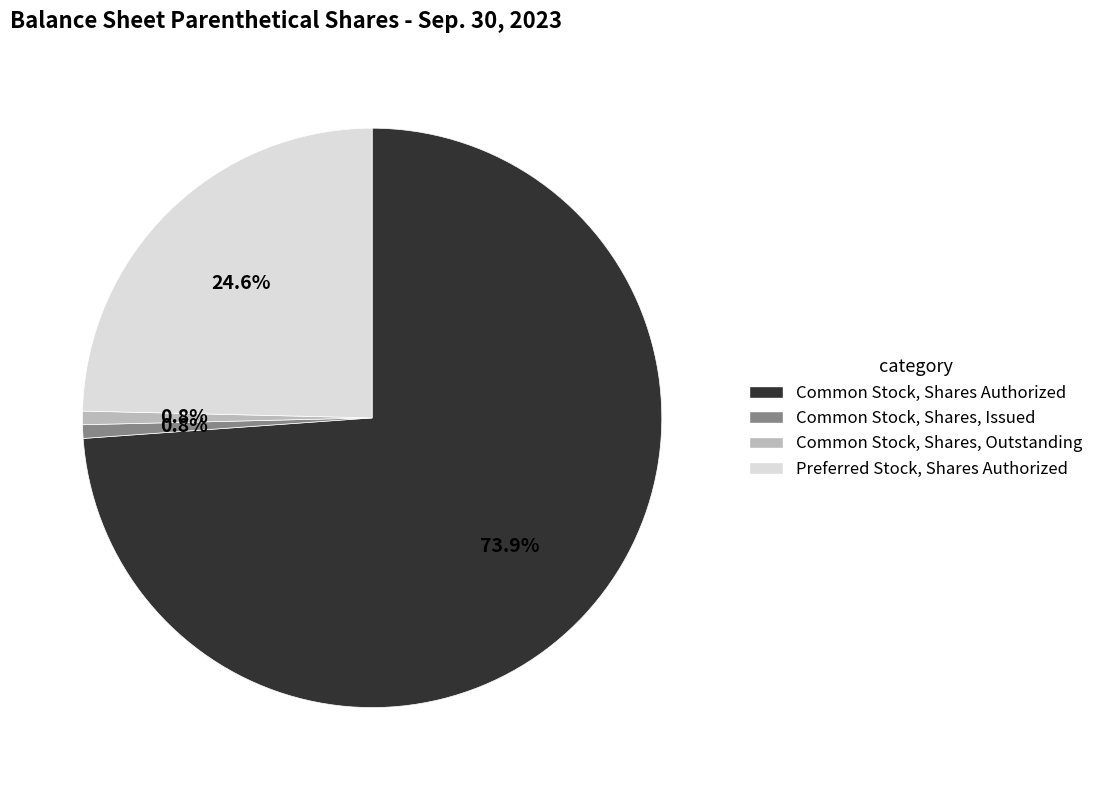

What percentage do Common Stock, Shares, Outstanding and Common Stock, Shares Authorized together represent?

74.6%